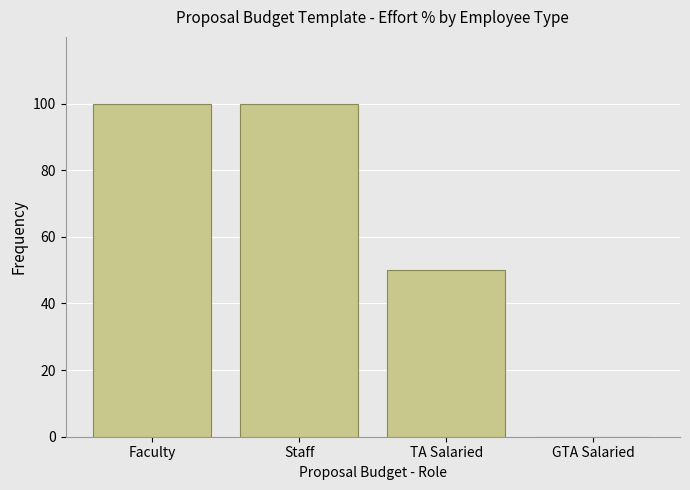

What is the greatest value displayed?

100